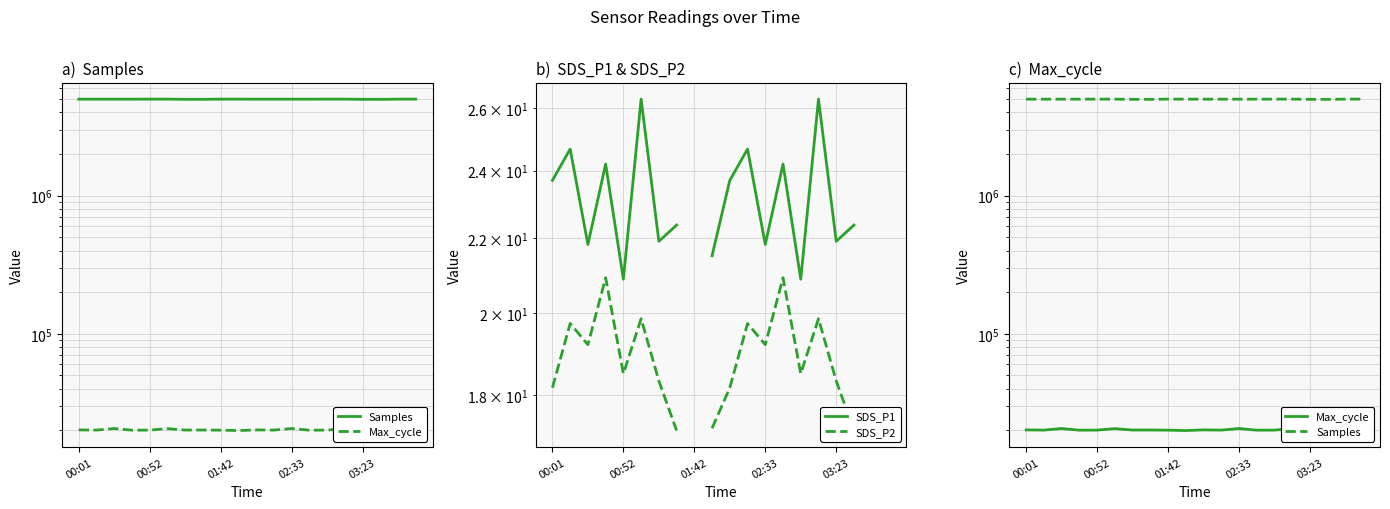

Rank the categories by Samples value from highest to lowest.

03:23, 14, 9, 19, 5, 15, 8, 18, 00:01, 10, 00:52, 11, 02:33, 13, 01:42, 12, 6, 16, 7, 17